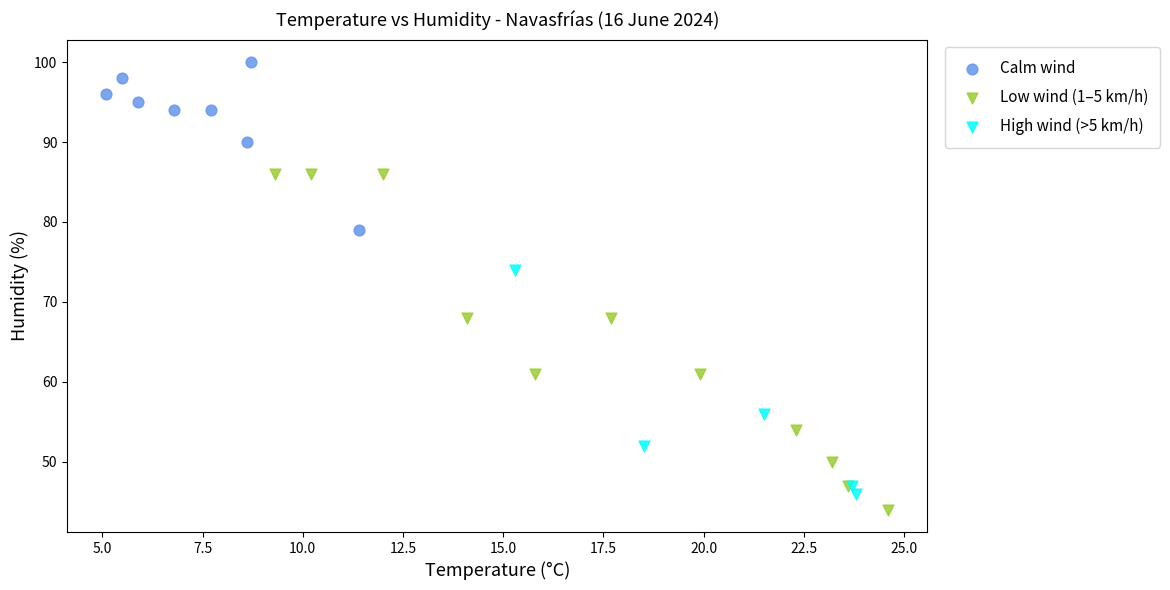

Which series contains the highest Y value?

Calm wind